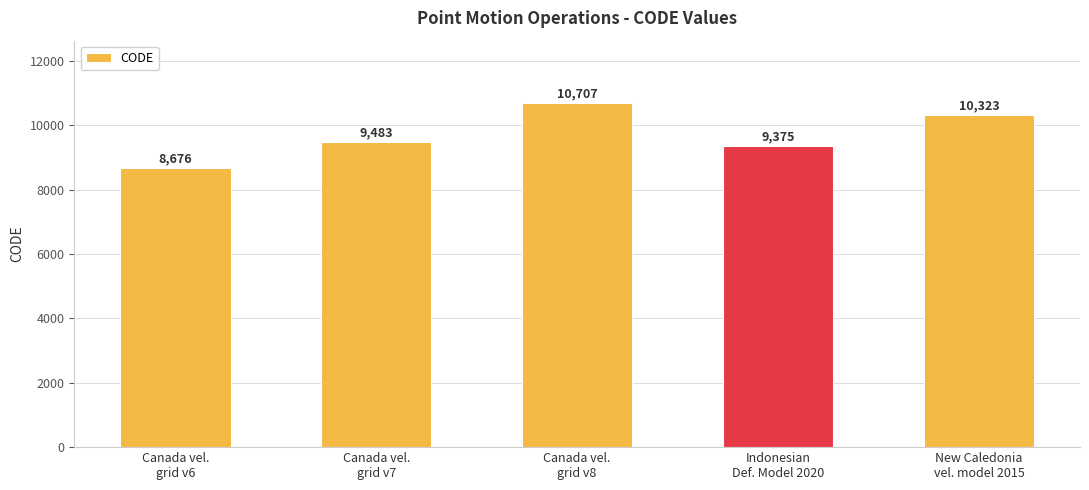

What is the difference between the second highest and minimum values?

1647